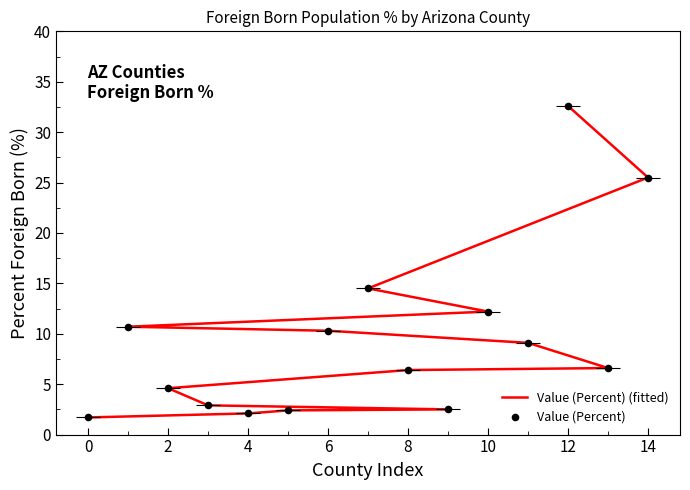

What are all the series names shown in the legend?

Value (Percent) (fitted), Value (Percent)